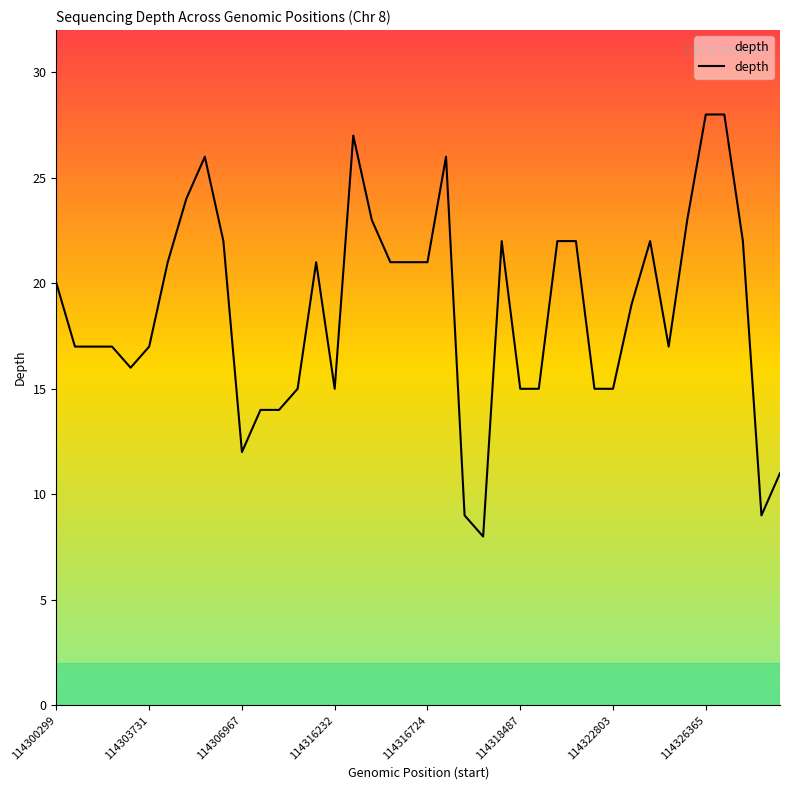

What is the difference between the maximum and minimum values?

20